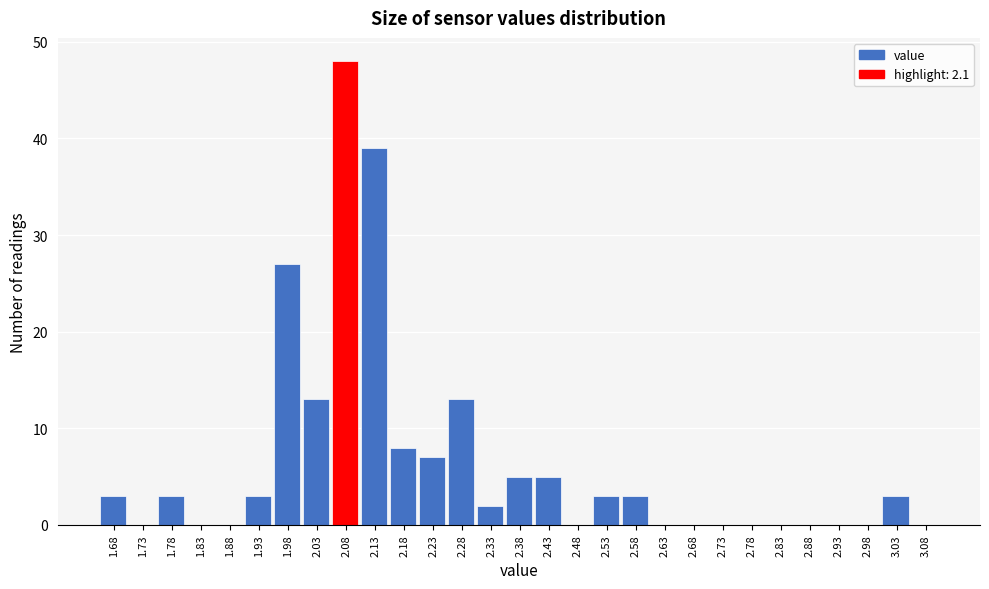

Reading left to right, what are all the values shown in this chart?

1.68=3	1.73=0	1.78=3	1.83=0	1.88=0	1.93=3	1.98=27	2.03=13	2.08=48	2.13=39	2.18=8	2.23=7	2.28=13	2.33=2	2.38=5	2.43=5	2.48=0	2.53=3	2.58=3	2.63=0	2.68=0	2.73=0	2.78=0	2.83=0	2.88=0	2.93=0	2.98=0	3.03=3	3.08=0